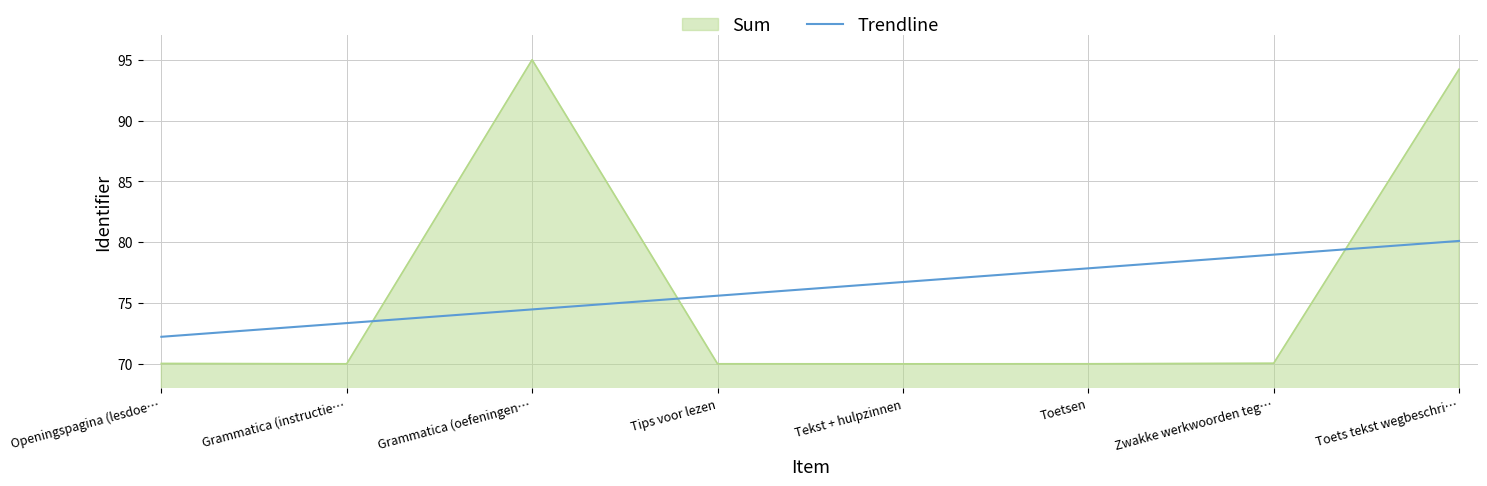

What is the difference between the Trendline values at Toets tekst wegbeschri… and Grammatica (oefeningen…?

5.6